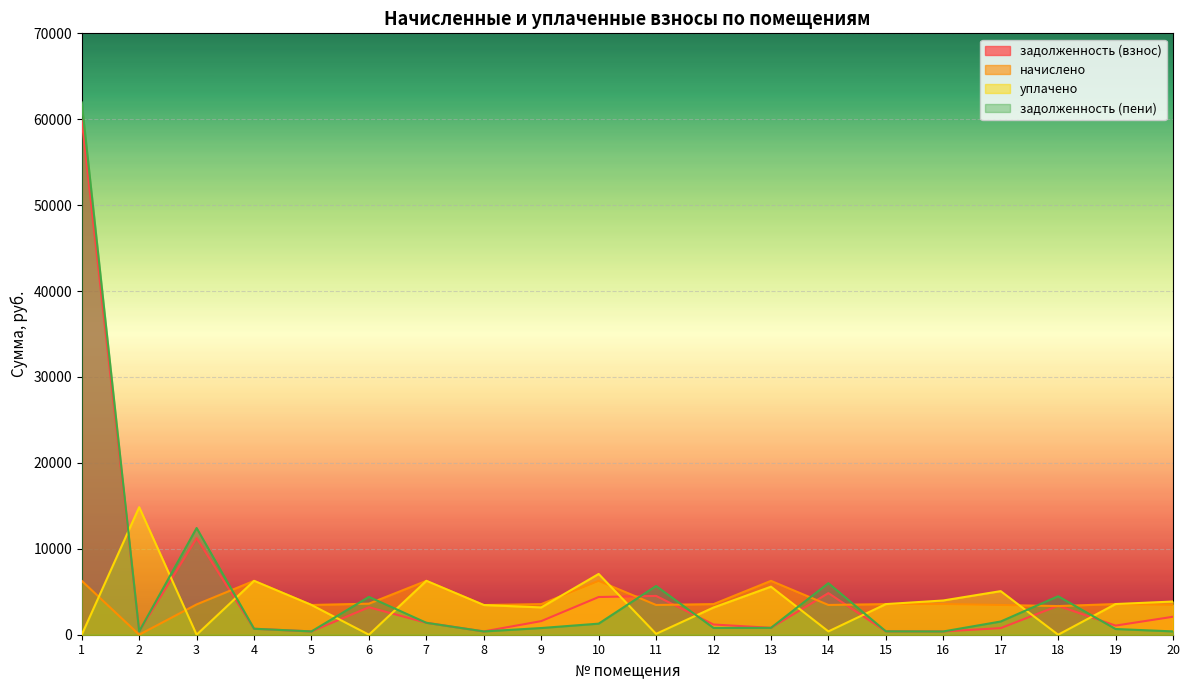

Is the value of уплачено at 9 greater than the value of задолженность (пени) at 15?

Yes